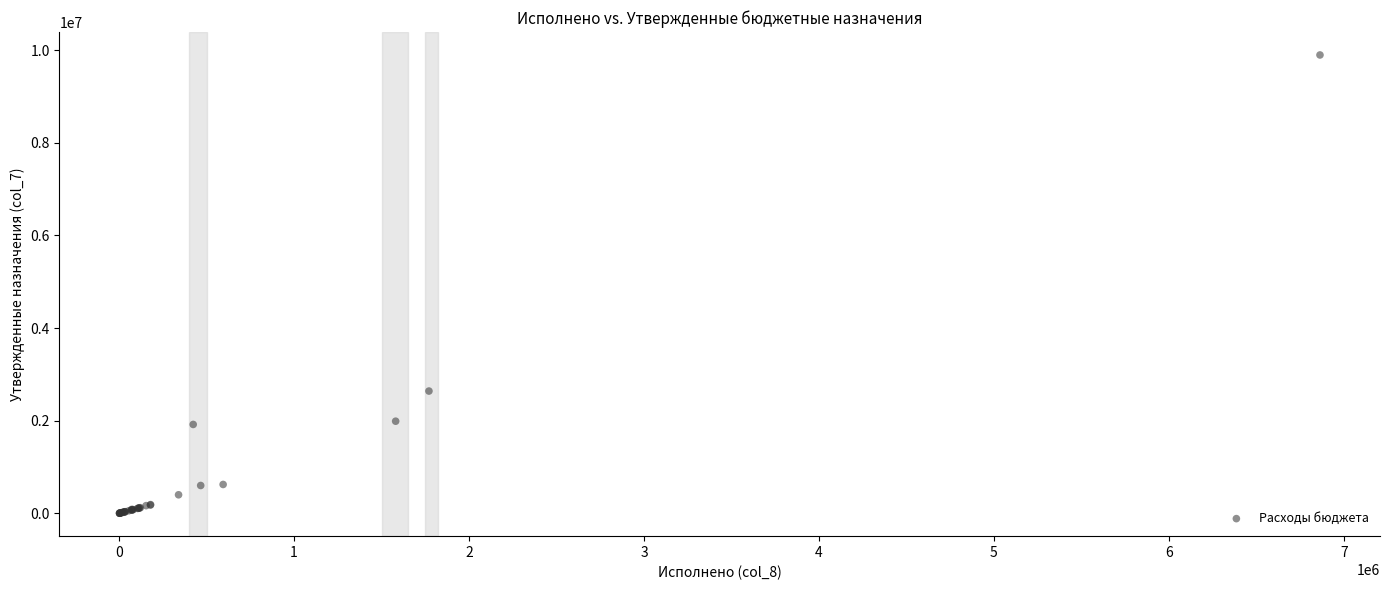

What Y value in the scatter plot is closest to 4948645?

2639680.5